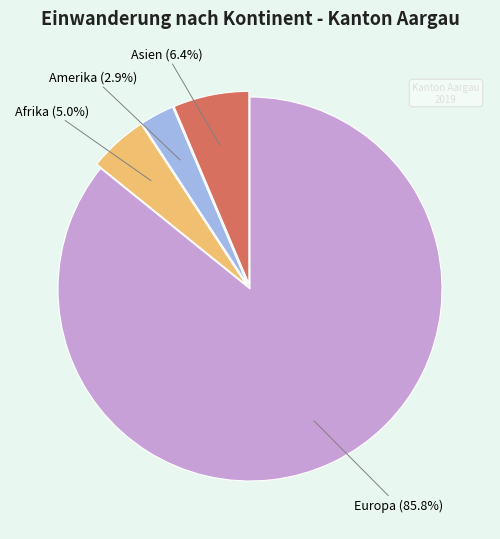

What is the ratio of the value at Asien to the value at Amerika?

2.2